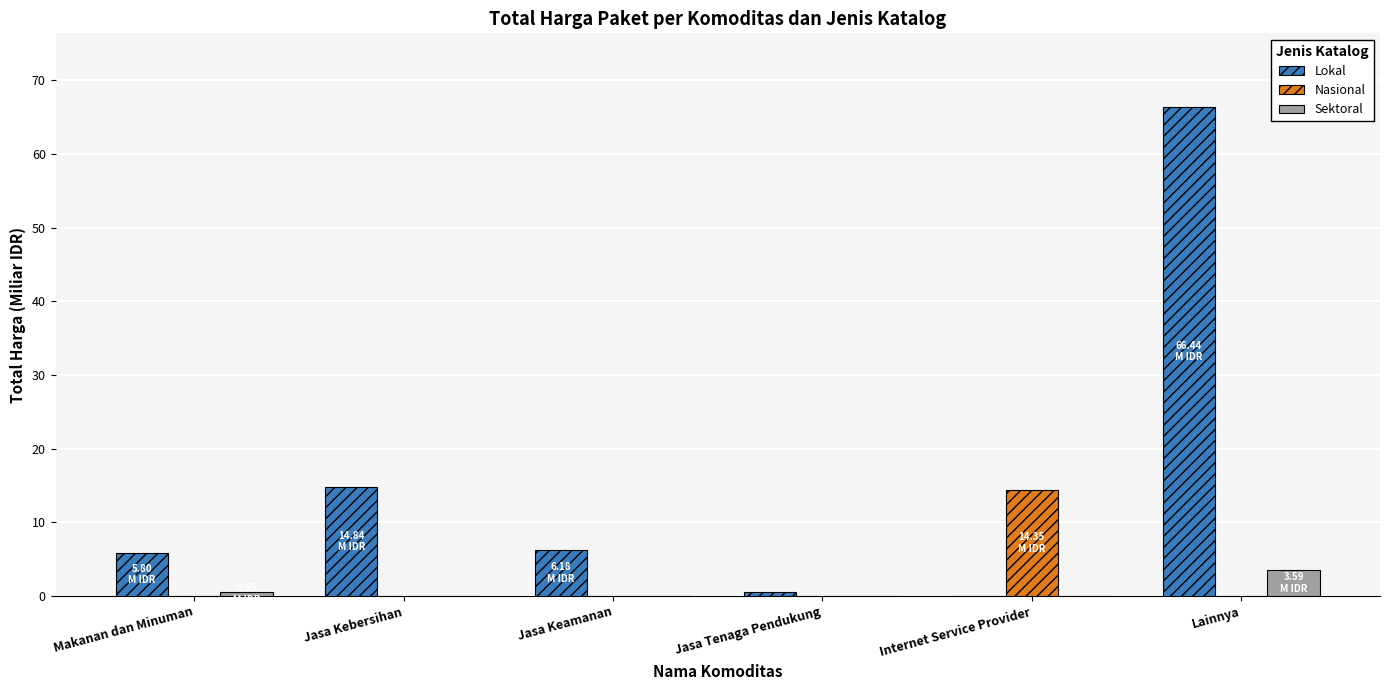

What is the sum of all Nasional values?

14.3